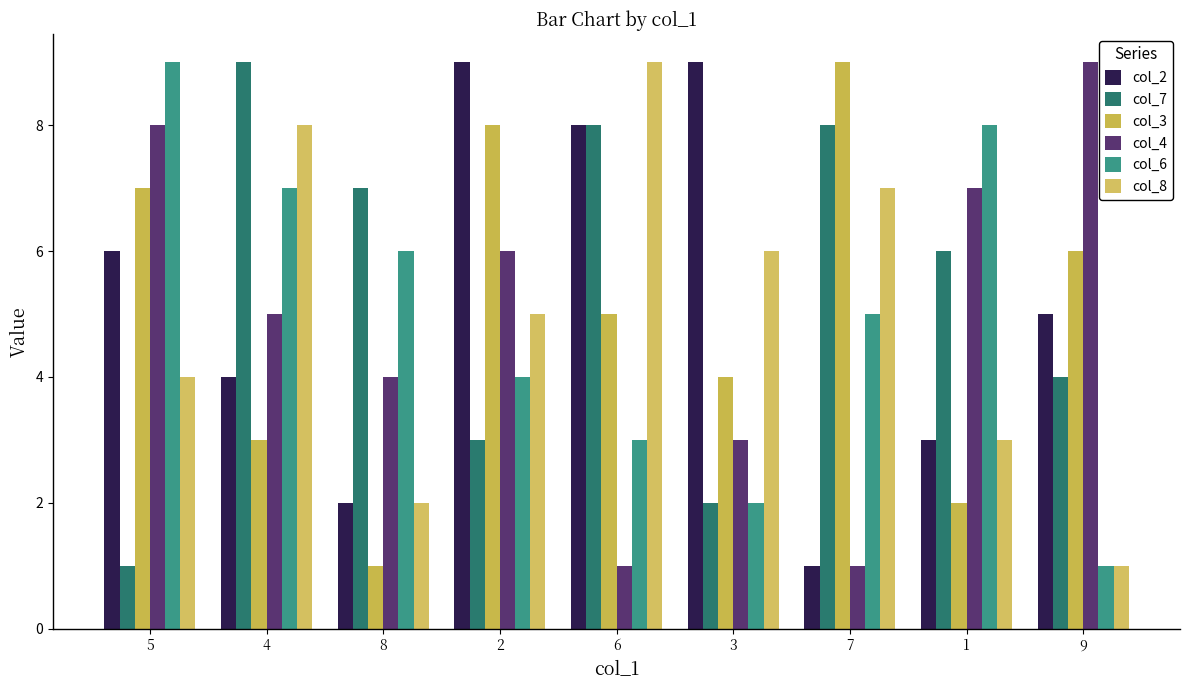

What is the total value across all series at 3?

26